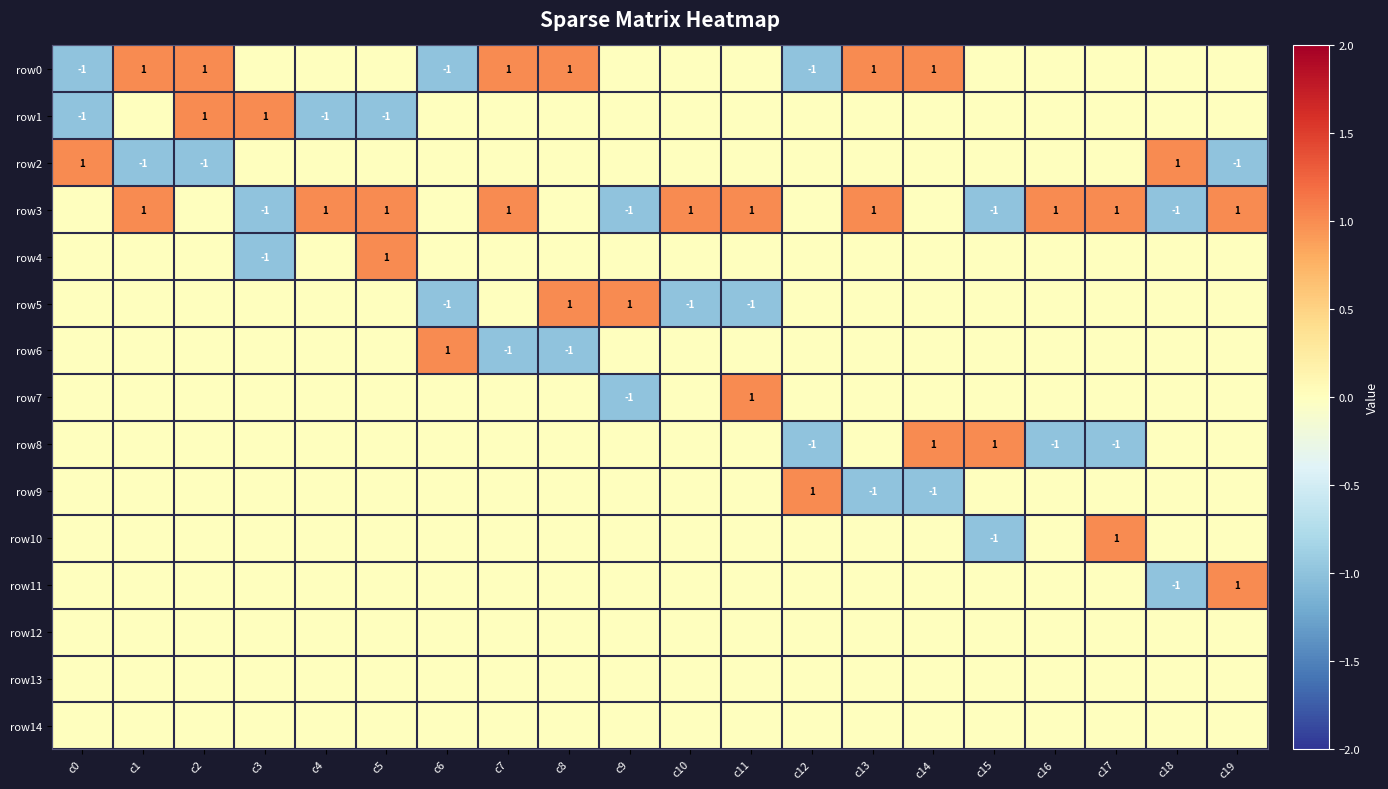

Is it true that row3 equals -1 at c18?

True